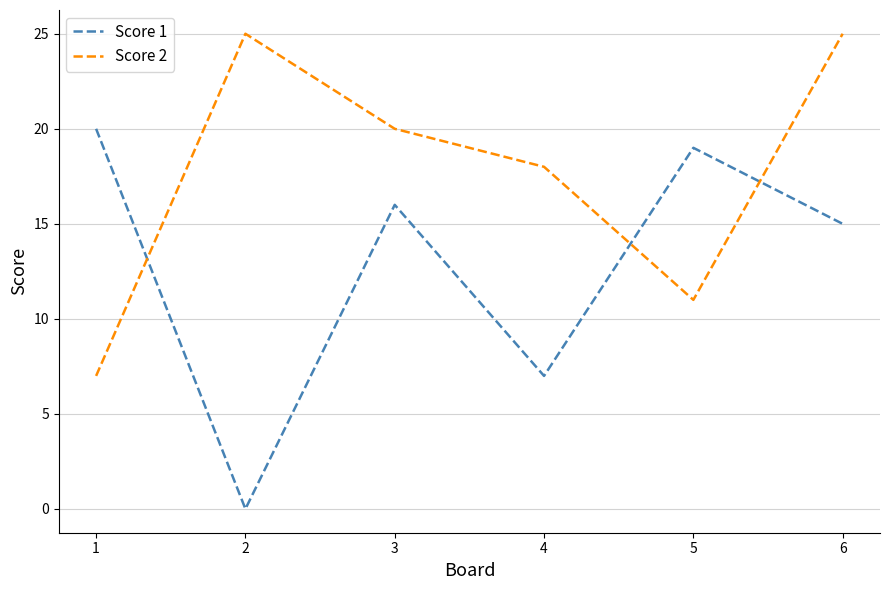

How many distinct data groups are displayed?

2